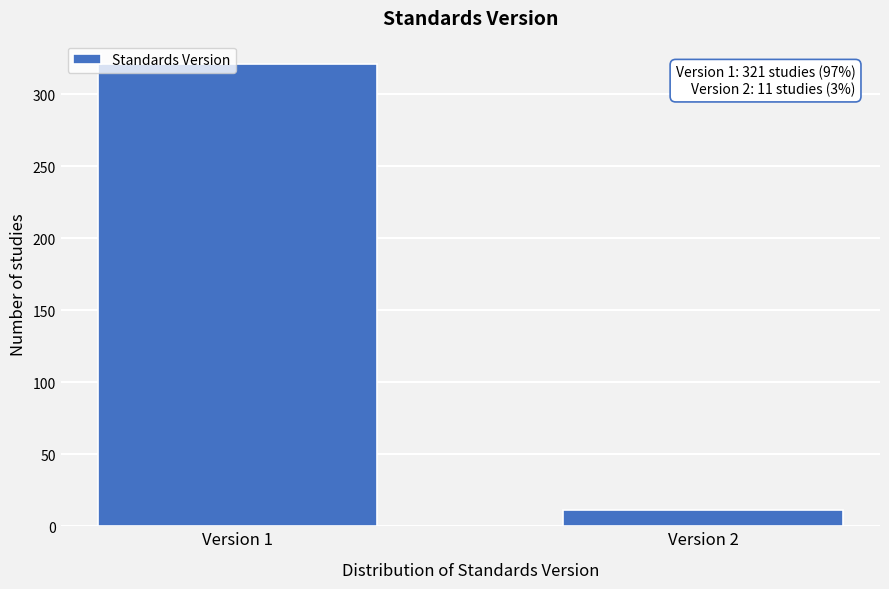

Reading left to right, list all the values displayed in this chart.

Version 1=321	Version 2=11